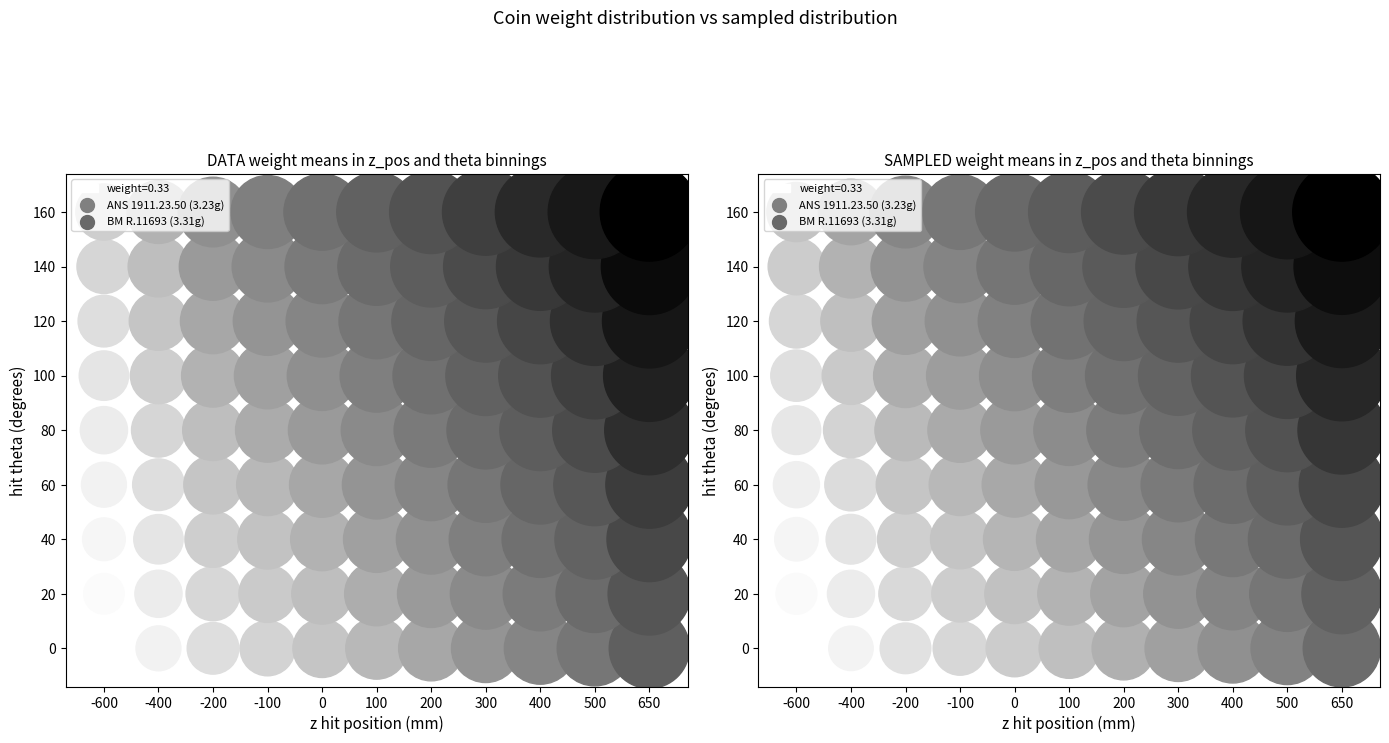

Is it true that ANS 1911.23.50 equals 3.2 at 5?

True